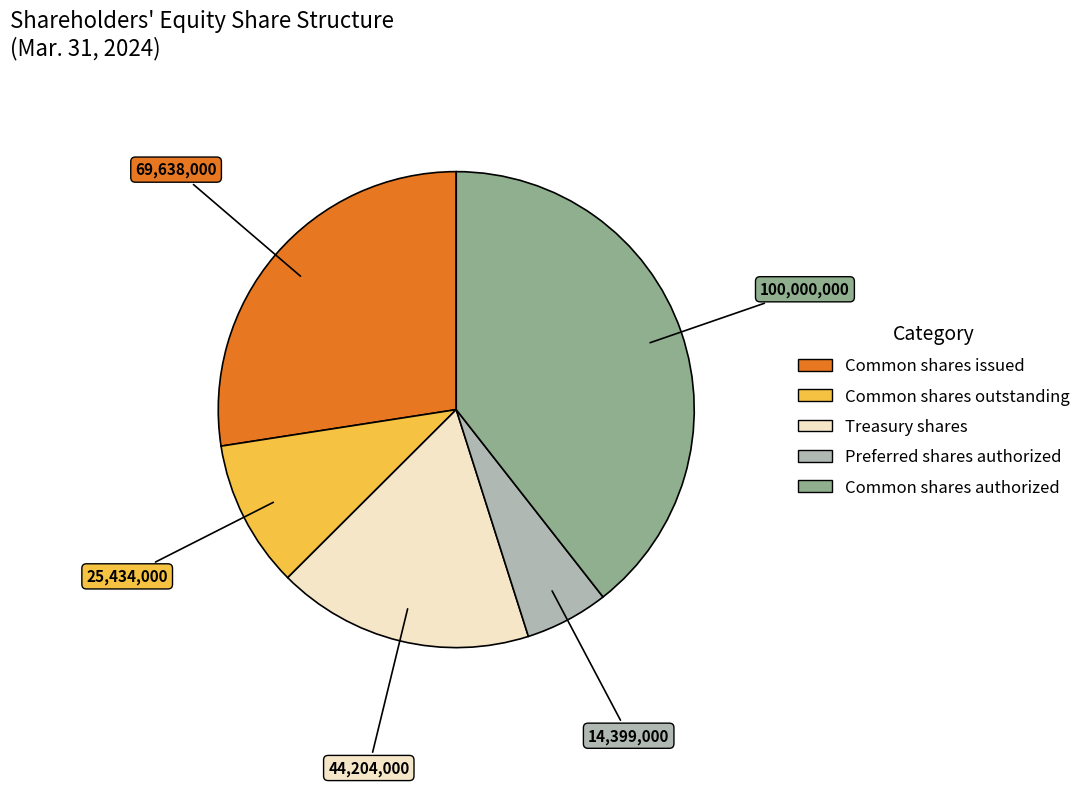

Is the sum of Treasury shares and Common shares issued greater than half?

No